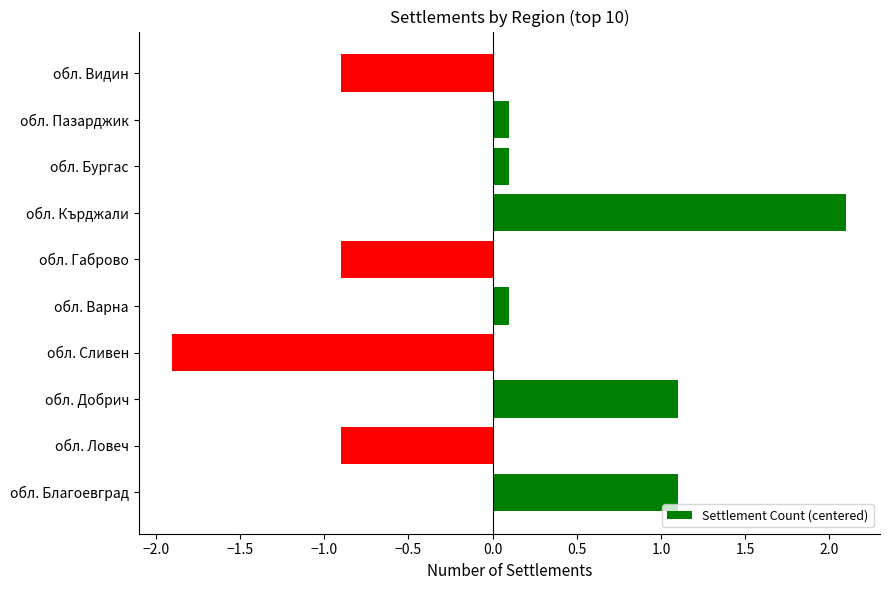

Reading top to bottom, list all the values displayed in this chart.

-0.9	0.1	0.1	2.1	-0.9	0.1	-1.9	1.1	-0.9	1.1